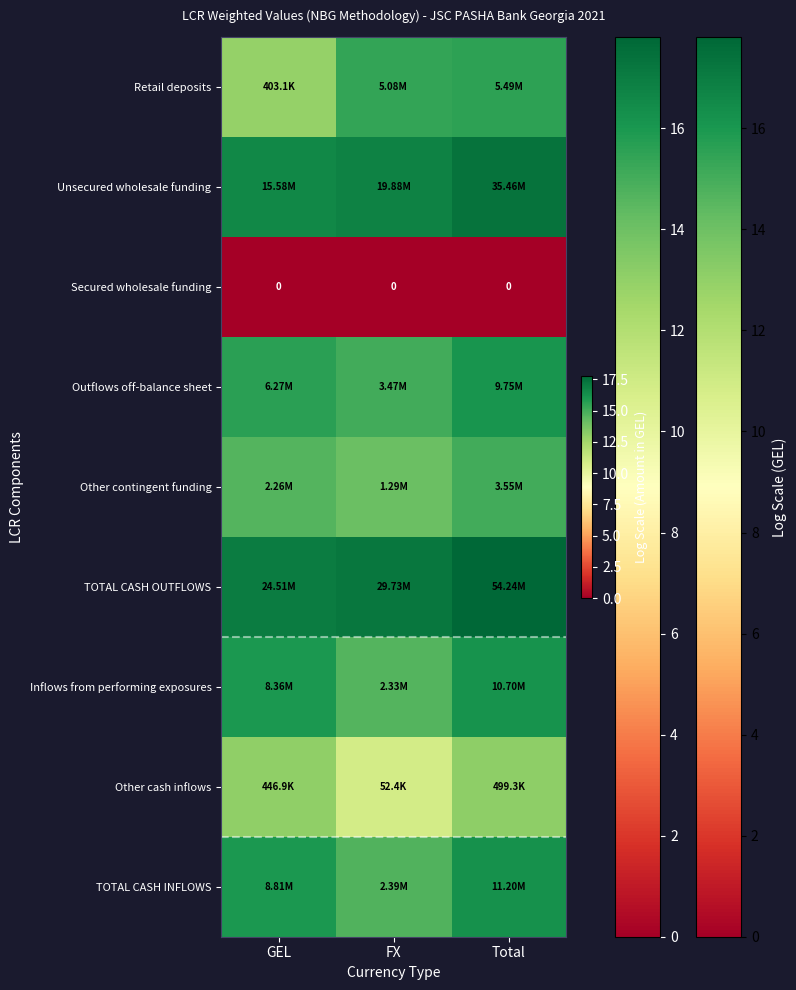

How many values in the Retail deposits series exceed 15?

2